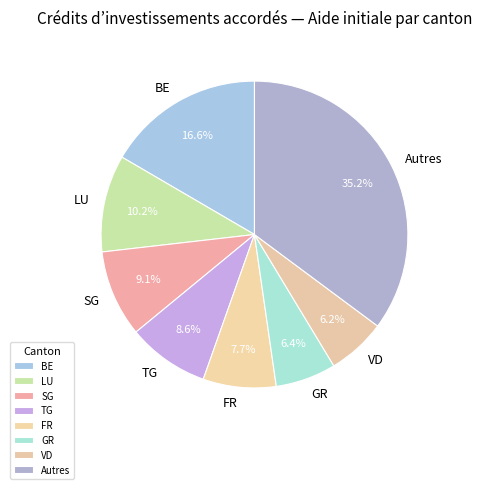

Count the number of slices in the pie.

8